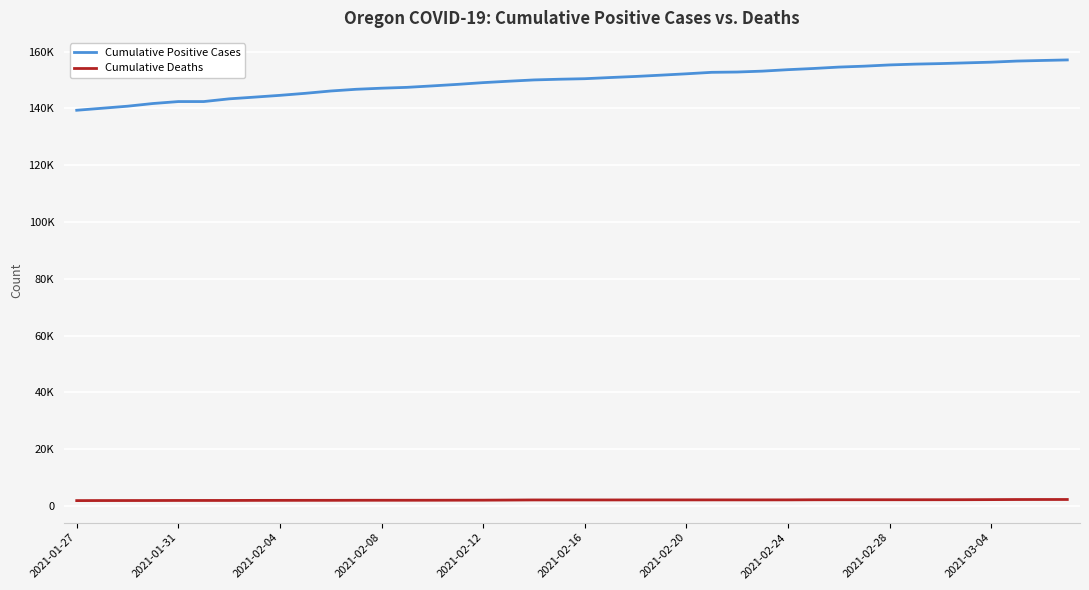

What is the value of the Cumulative Deaths point at the 2nd from the left?

1924